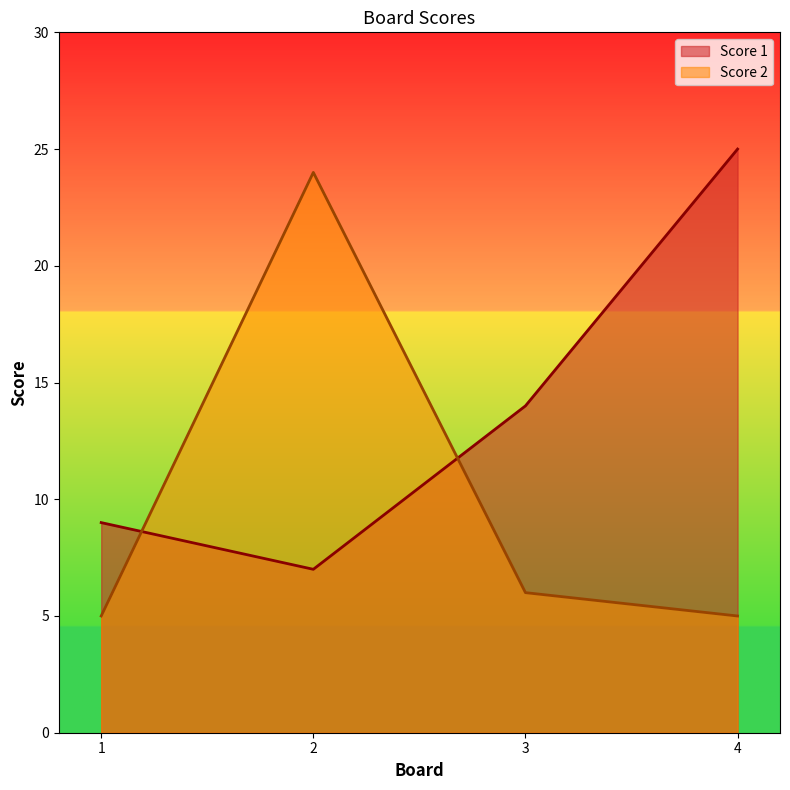

List the series in order of their overall mean, highest first.

Score 1, Score 2